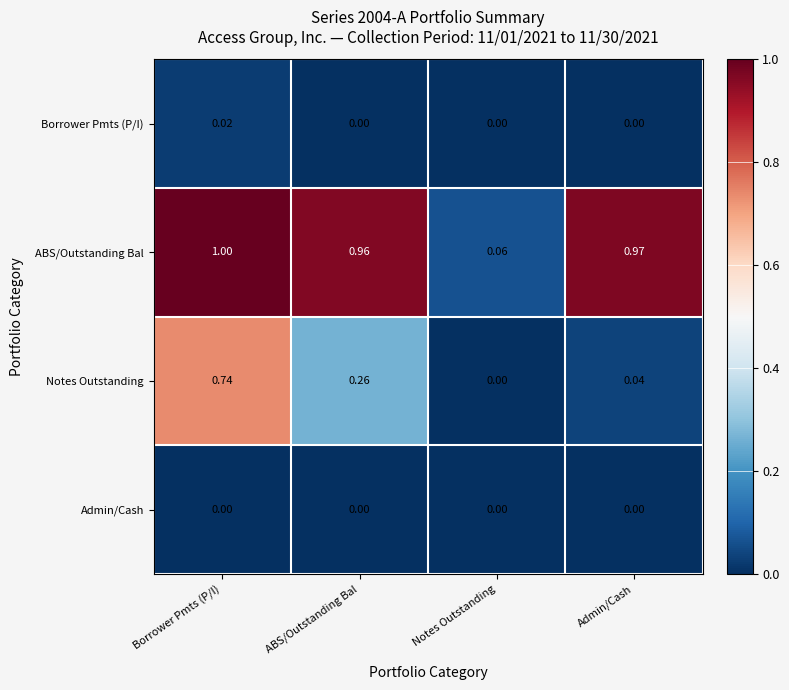

What is the spread (max minus min) of values at Admin/Cash?

1.0